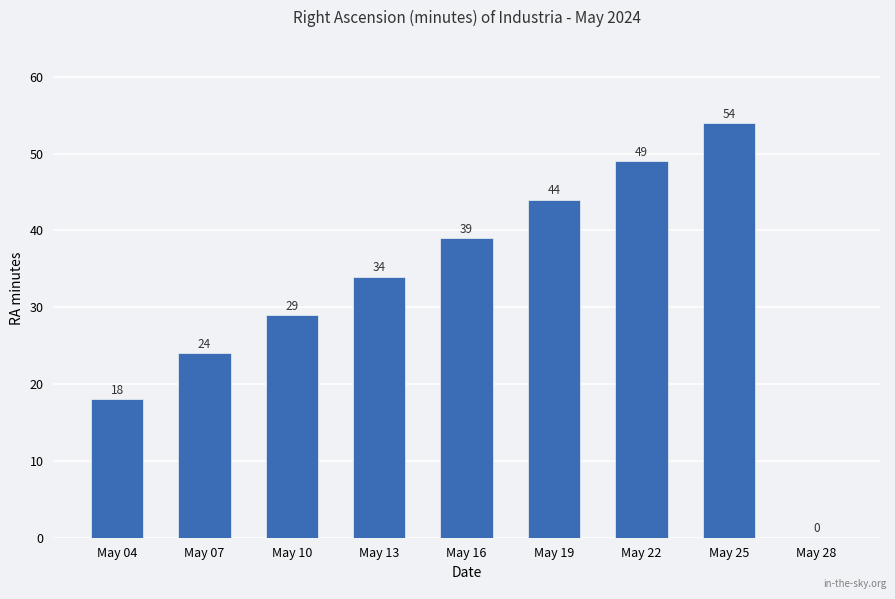

Where is the data nearest to the value 27?

May 10